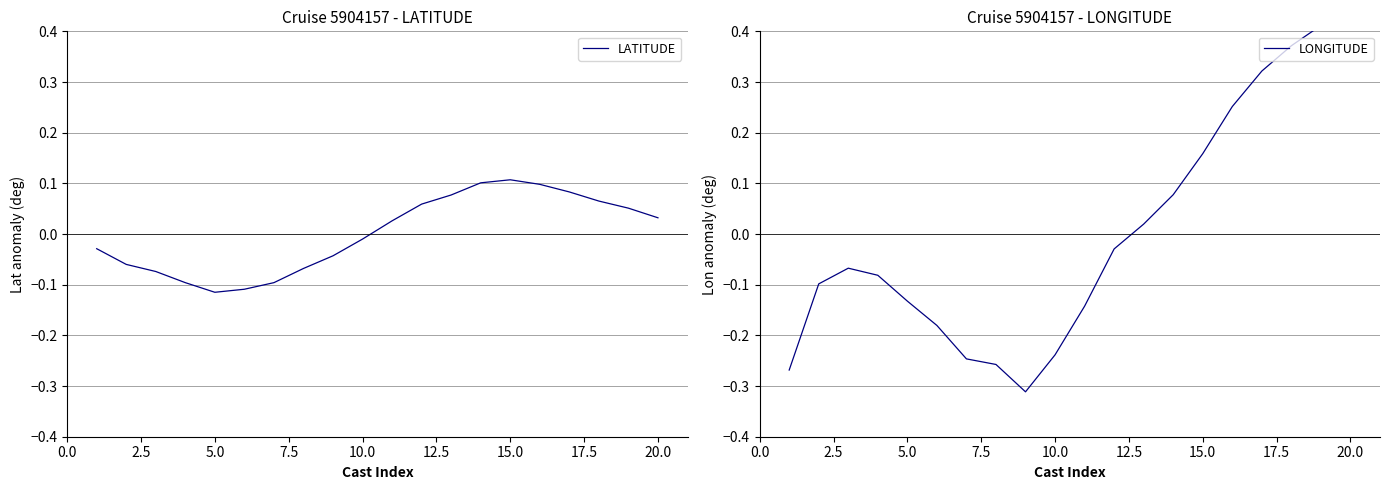

After their last crossing, which series has the higher values: LONGITUDE or LATITUDE?

LONGITUDE